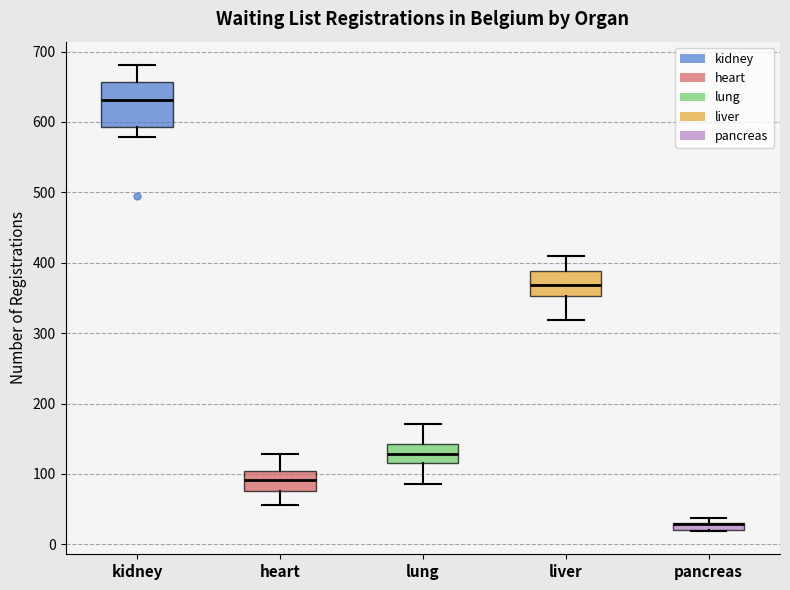

Comparing the boxes themselves (not the whiskers), which one is the tallest?

kidney